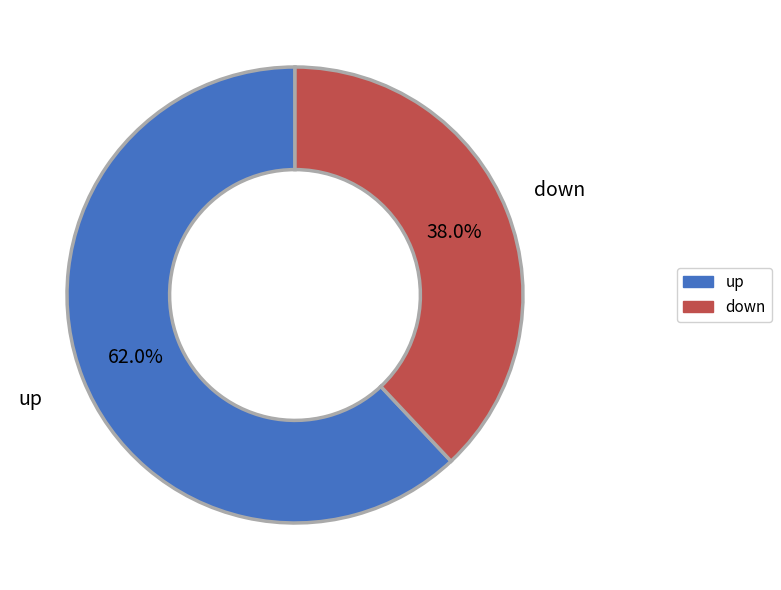

What is the majority slice?

up